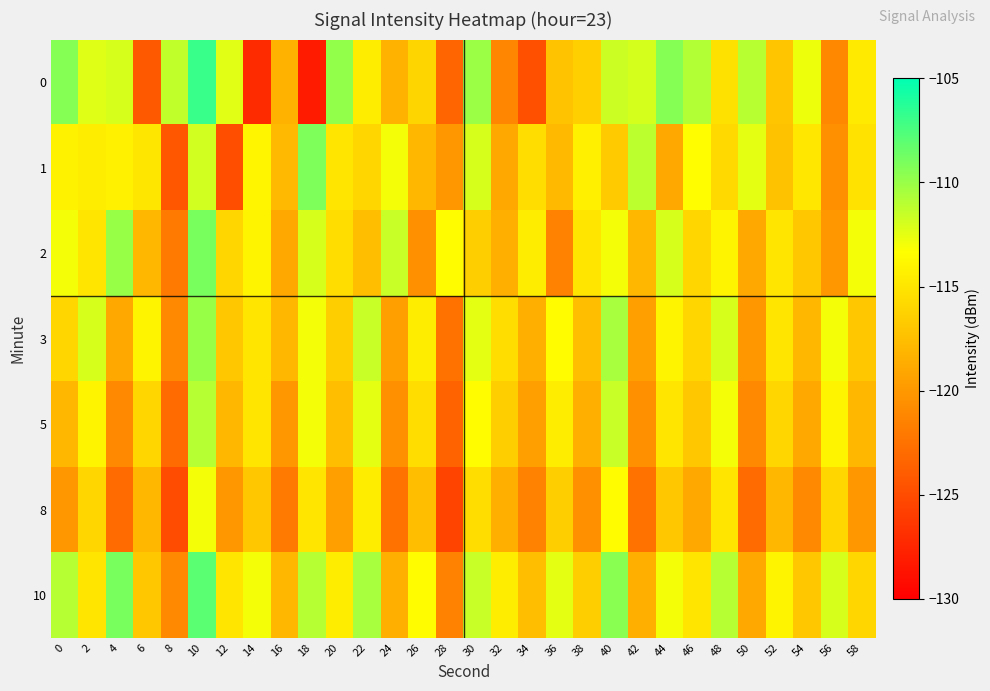

What is the smallest value displayed?

-128.2